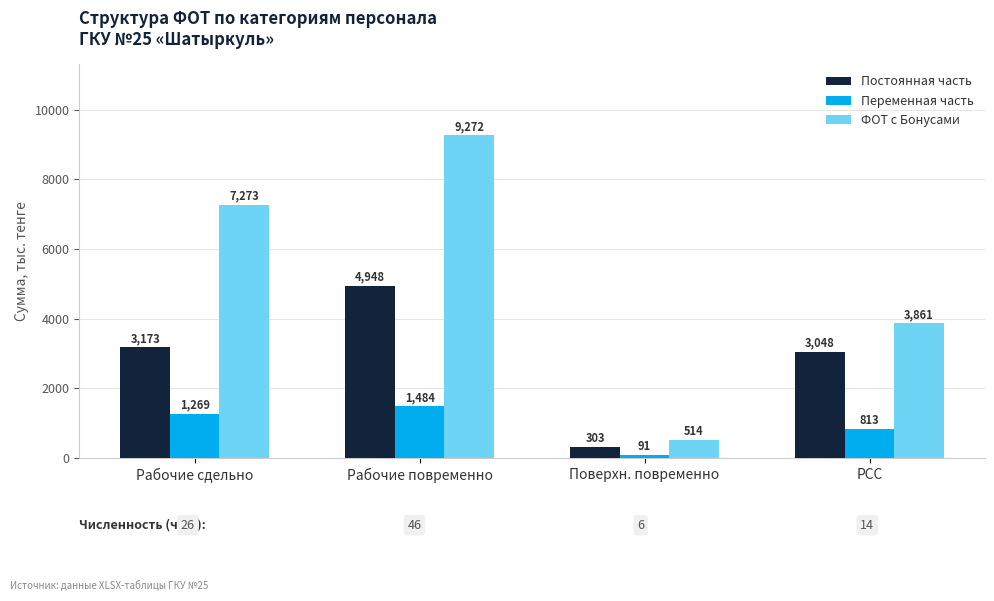

What is the difference between the second highest and minimum values in the ФОТ с Бонусами series?

6759.7